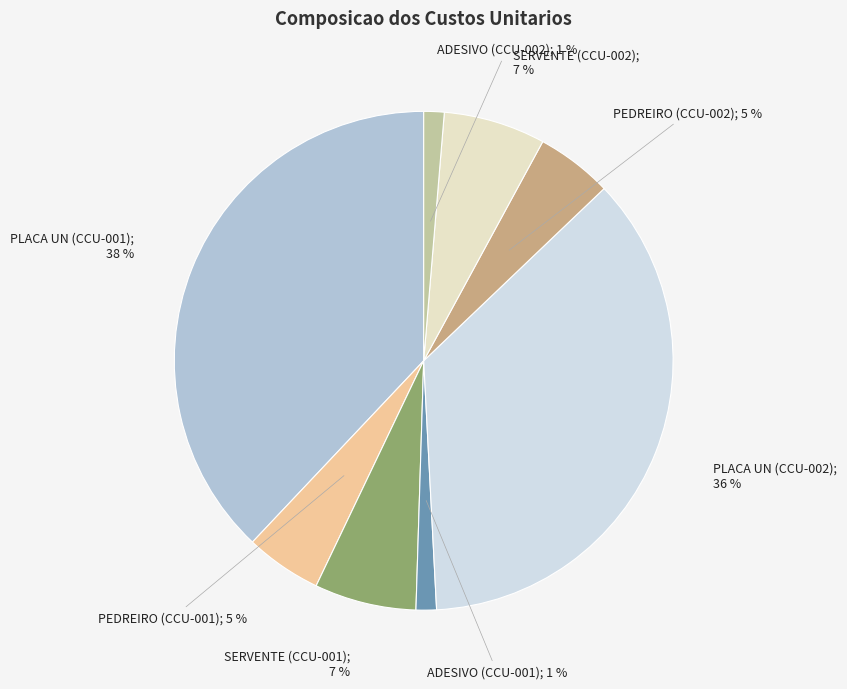

Is there any slice that represents more than half of the pie?

No